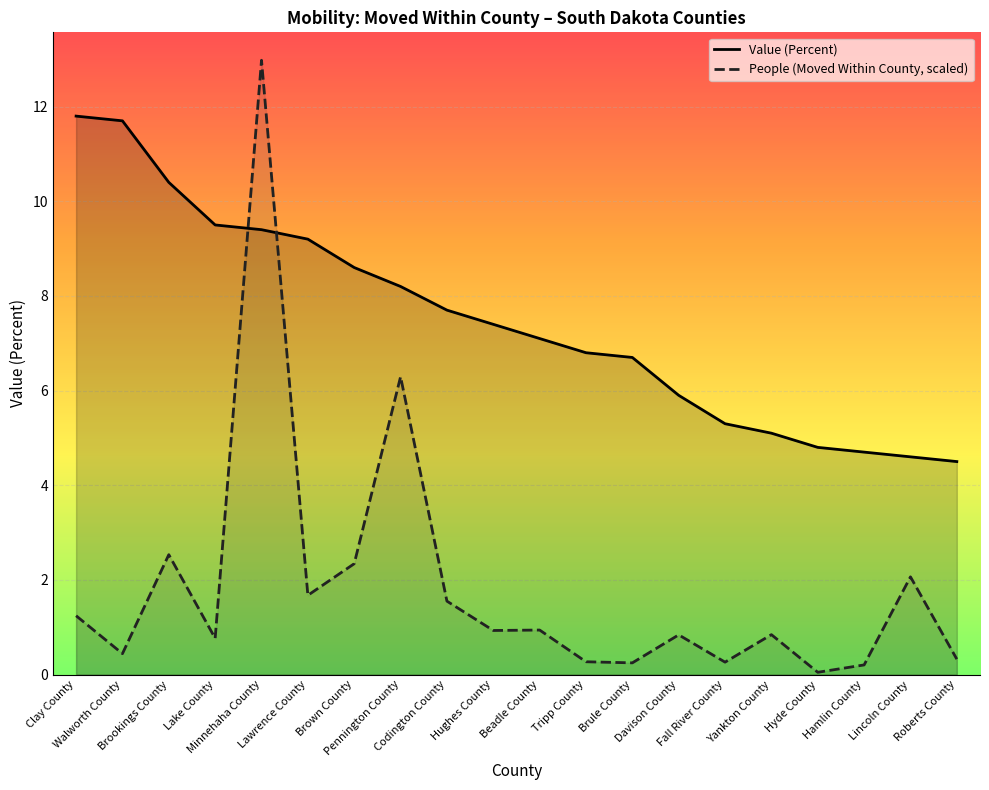

The value of People (Moved Within County, scaled) at Lake County is 0.8. True or false?

True